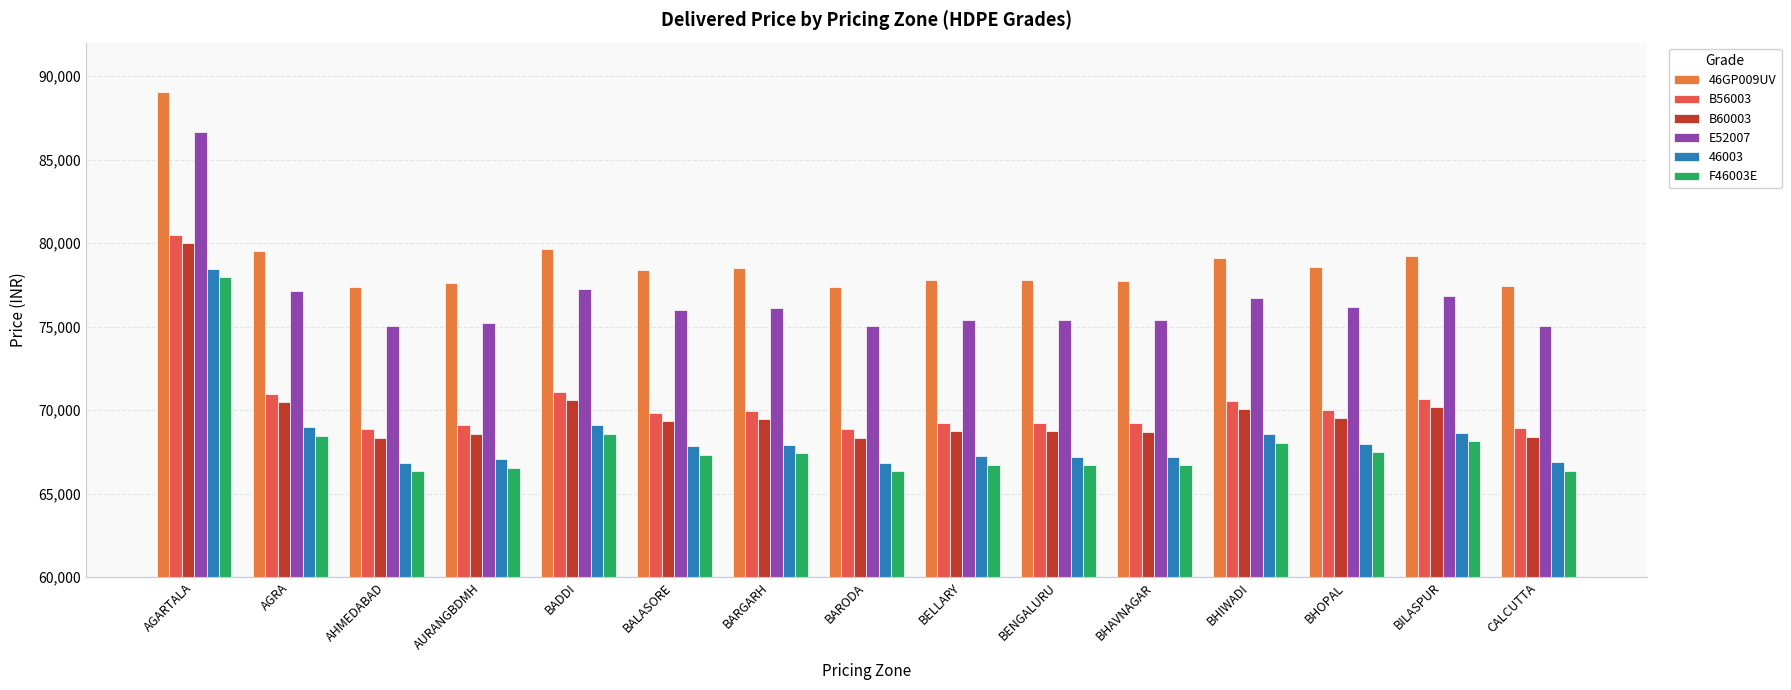

How many data points does each series have?

15